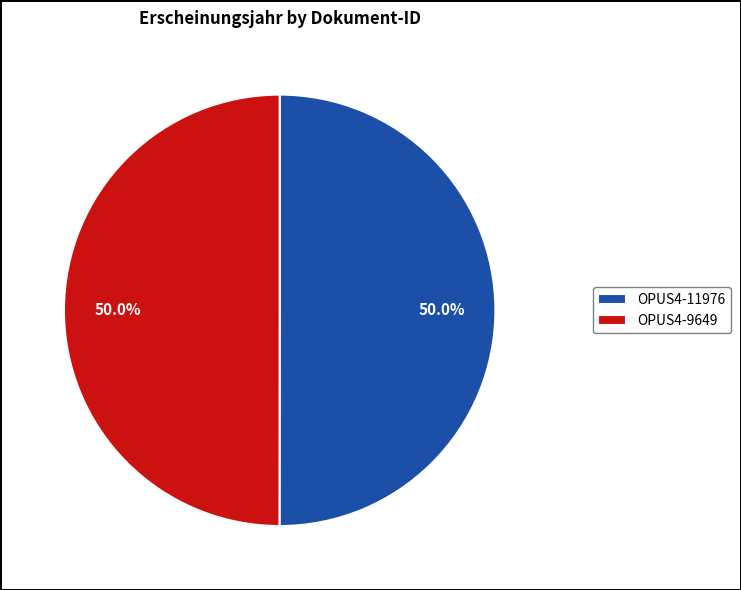

How much of the chart is everything except OPUS4-9649?

50.0%